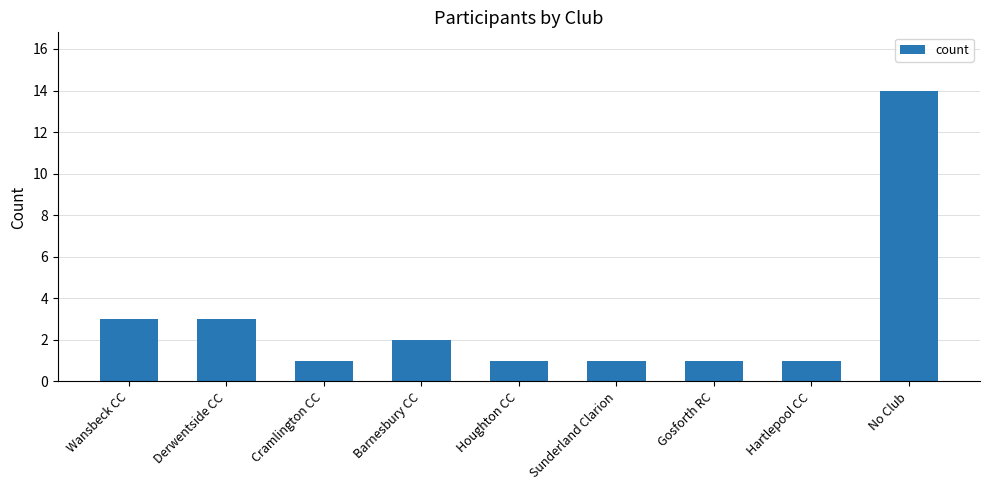

What is the value of the 9th bar from the left?

14